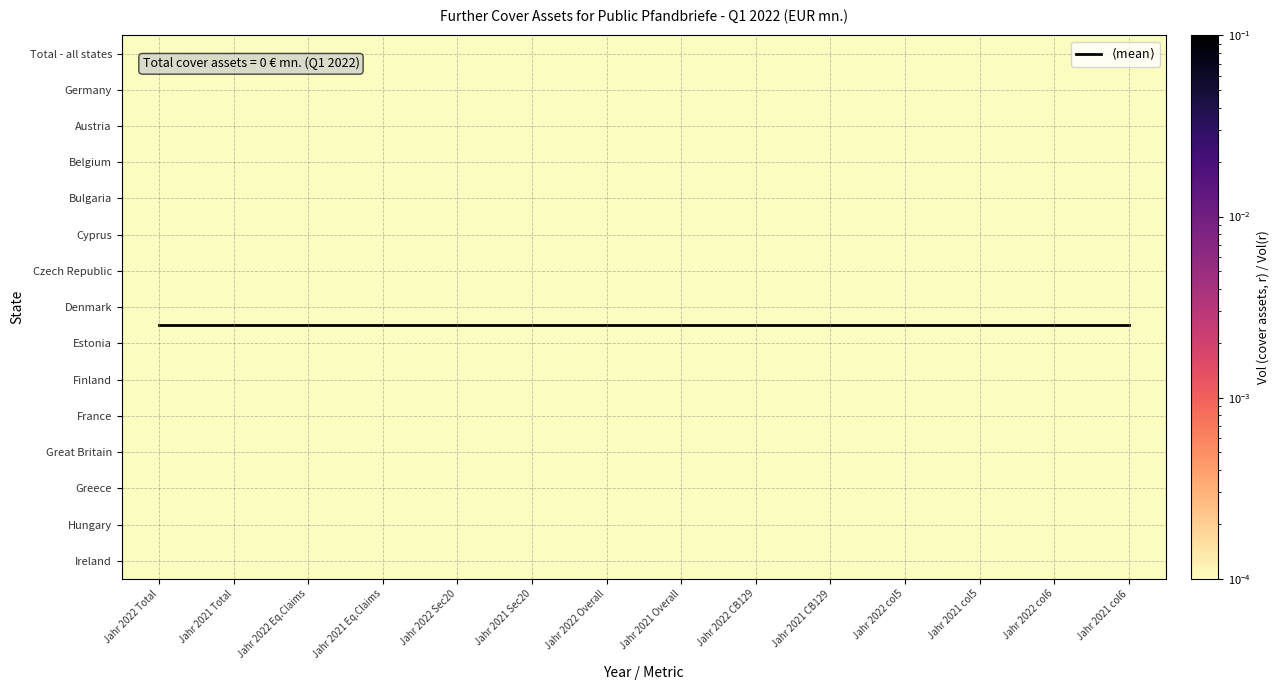

At which category is the sum across all series the highest?

Jahr 2022 Total